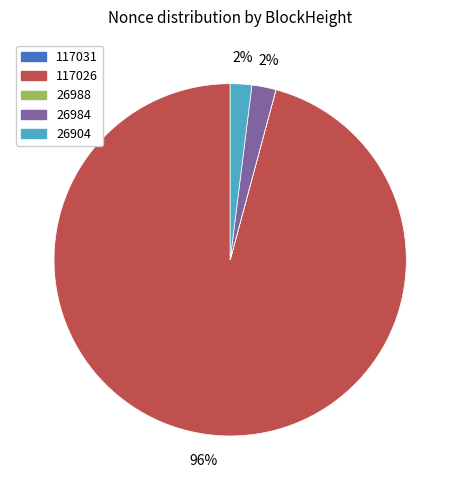

Is there a majority slice in this chart?

Yes